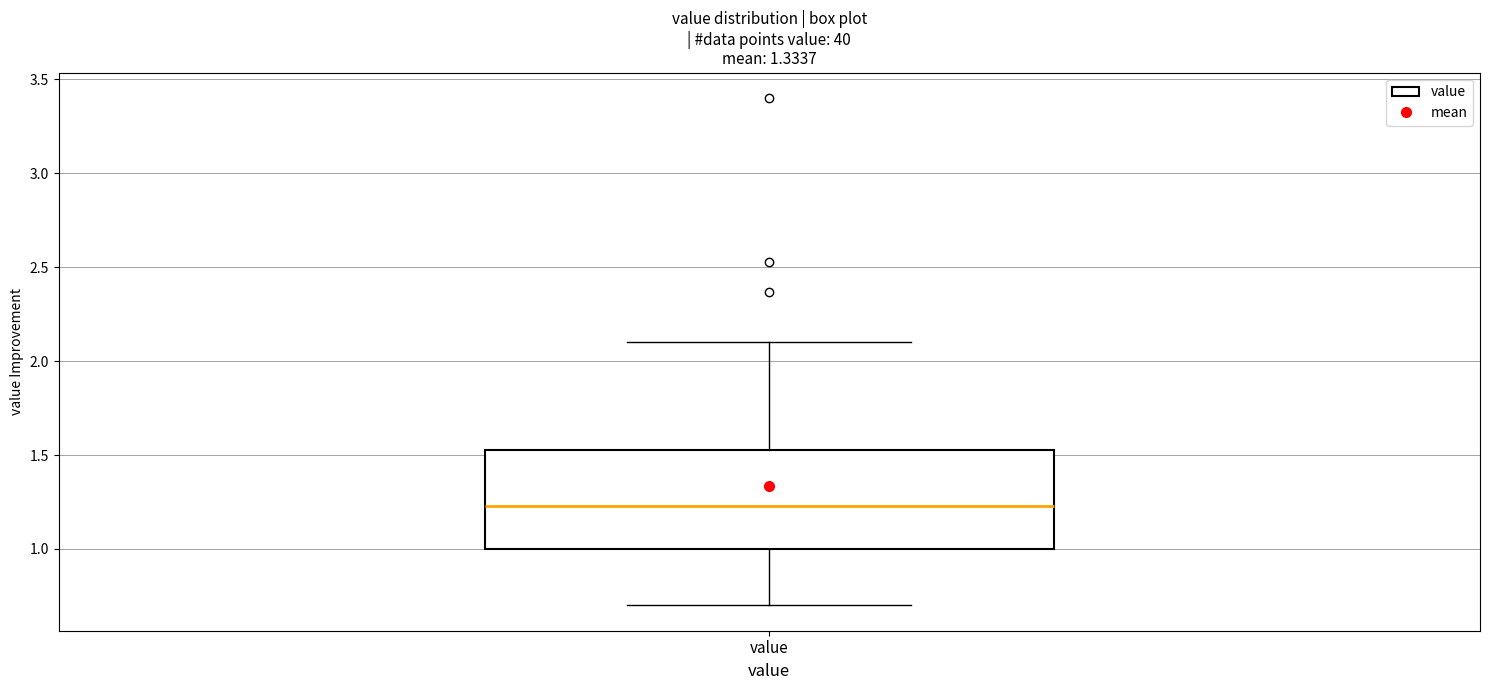

Where does the lower whisker of the box for value end on the y-axis? The values are not printed on the chart, so give them approximately, as read against the axis.

0.70